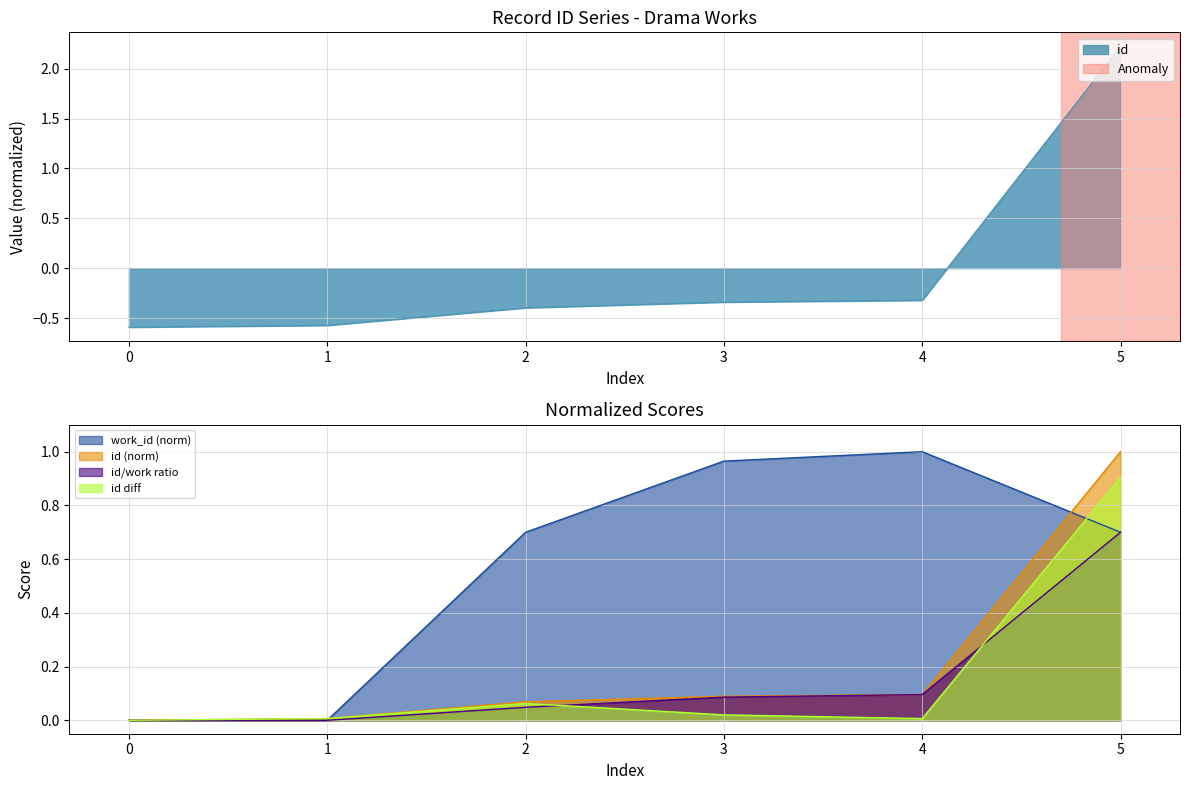

The value of id at 1 is -0.6. True or false?

True